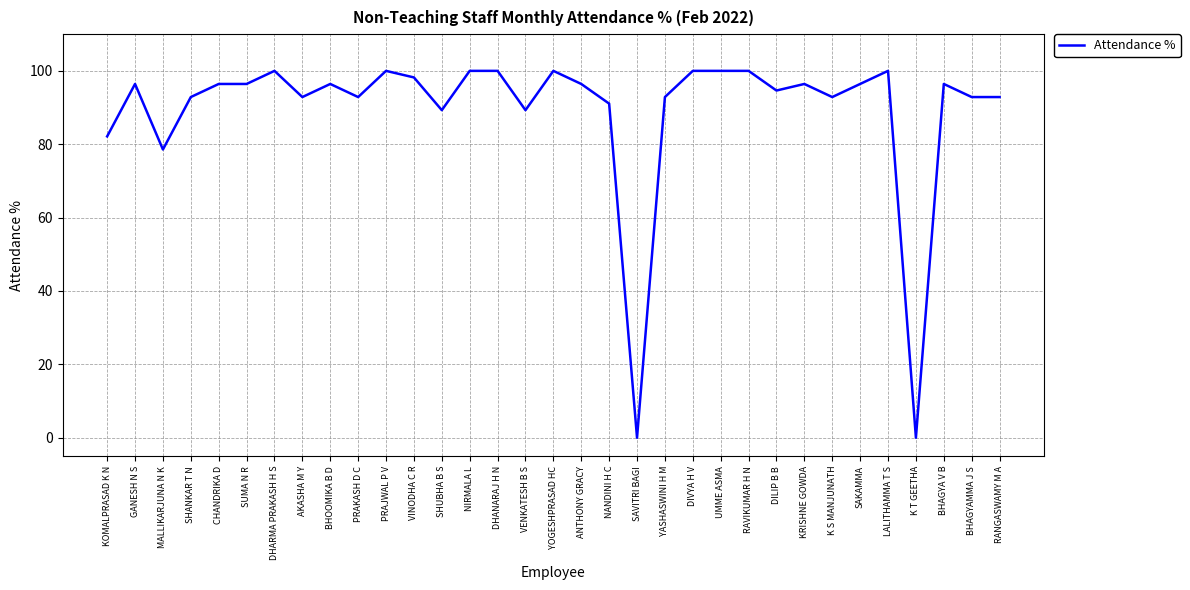

Reading left to right, list all the values displayed in this chart.

KOMALPRASAD K N=82.1	GANESH N S=96.4	MALLIKARJUNA N K=78.6	SHANKAR T N=92.9	CHANDRIKA D=96.4	SUMA N R=96.4	DHARMA PRAKASH H S=100.0	AKASHA M Y=92.9	BHOOMIKA B D=96.4	PRAKASH D C=92.9	PRAJWAL P V=100.0	VINODHA C R=98.2	SHUBHA B S=89.3	NIRMALA L=100.0	DHANARAJ H N=100.0	VENKATESH B S=89.3	YOGESHPRASAD HC=100.0	ANTHONY GRACY=96.4	NANDINI H C=91.1	SAVITRI BAGI=0.0	YASHASWINI H M=92.9	DIVYA H V=100.0	UMME ASMA=100.0	RAVIKUMAR H N=100.0	DILIP B B=94.6	KRISHNE GOWDA=96.4	K S MANJUNATH=92.9	SAKAMMA=96.4	LALITHAMMA T S=100.0	K T GEETHA=0.0	BHAGYA V B=96.4	BHAGYAMMA J S=92.9	RANGASWAMY M A=92.9